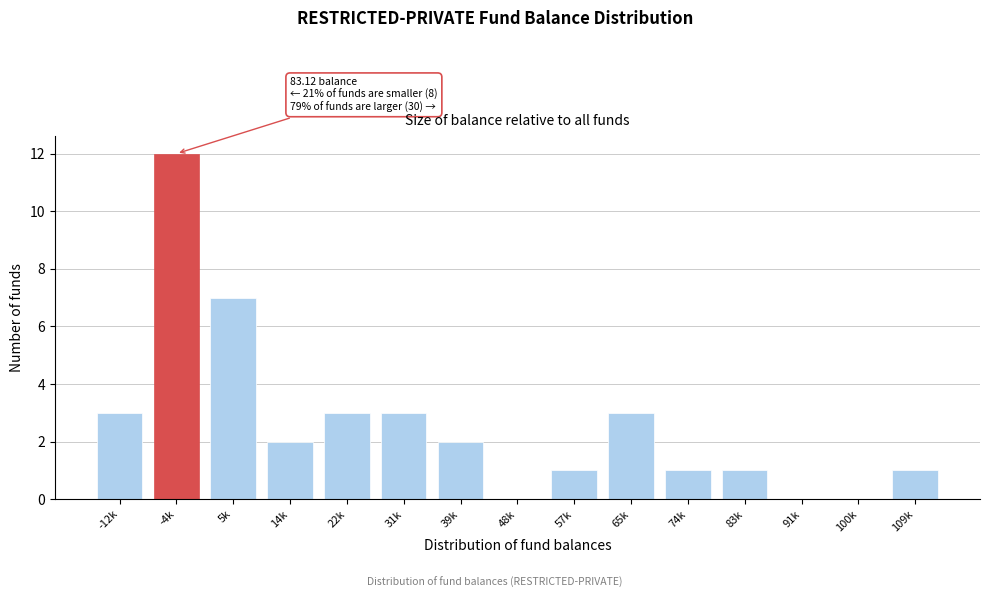

Reading right to left, what are all the values shown in this chart?

109k=1	100k=0	91k=0	83k=1	74k=1	65k=3	57k=1	48k=0	39k=2	31k=3	22k=3	14k=2	5k=7	-4k=12	-12k=3